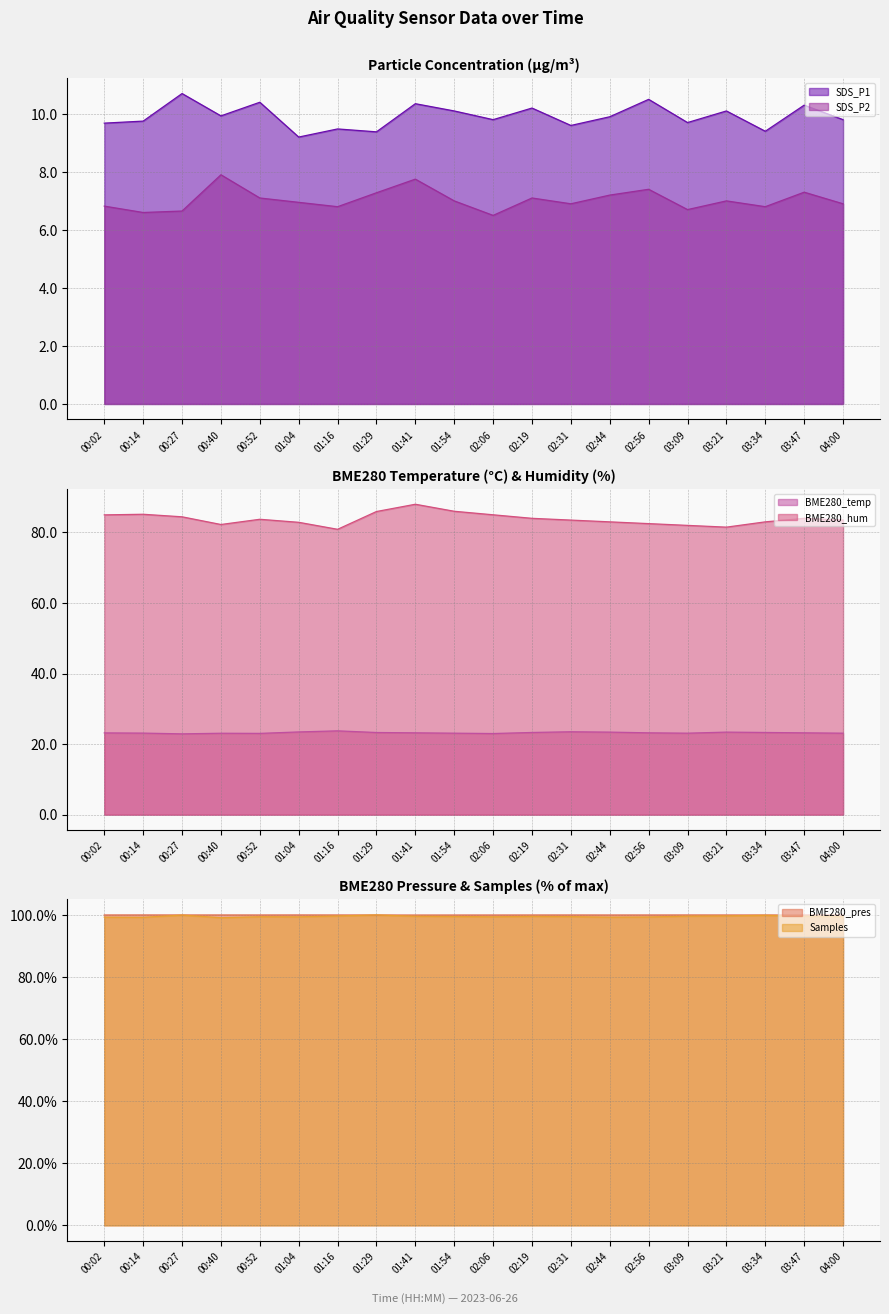

What is the spread (max minus min) of values at 00:14?

93.4